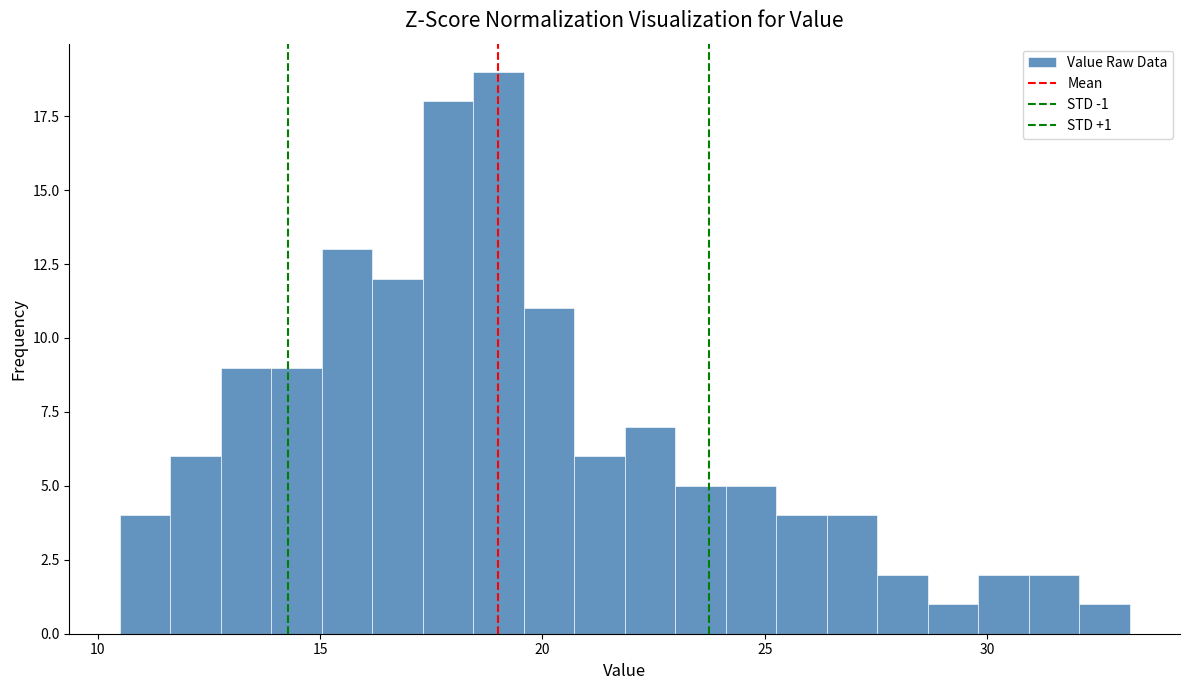

Read against the x-axis, roughly where is the centre of the tallest bar?

19.0